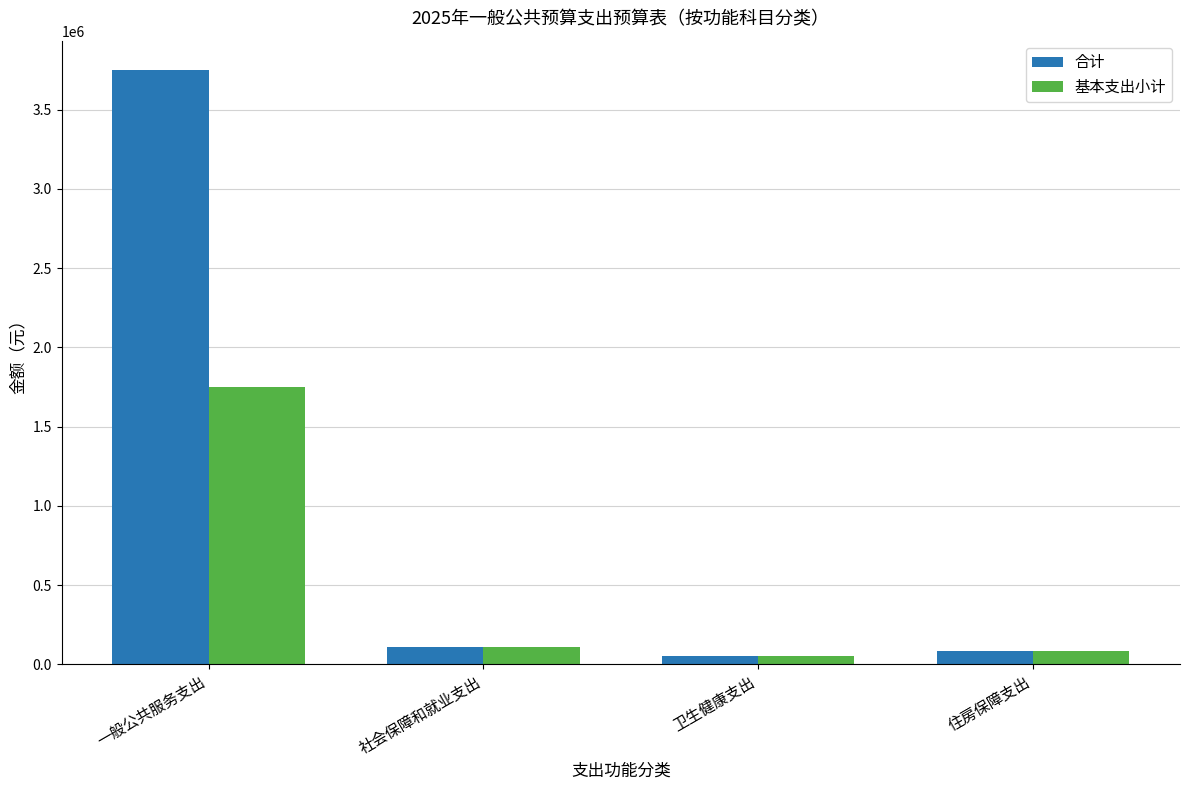

At how many categories does at least one series exceed 251622?

1